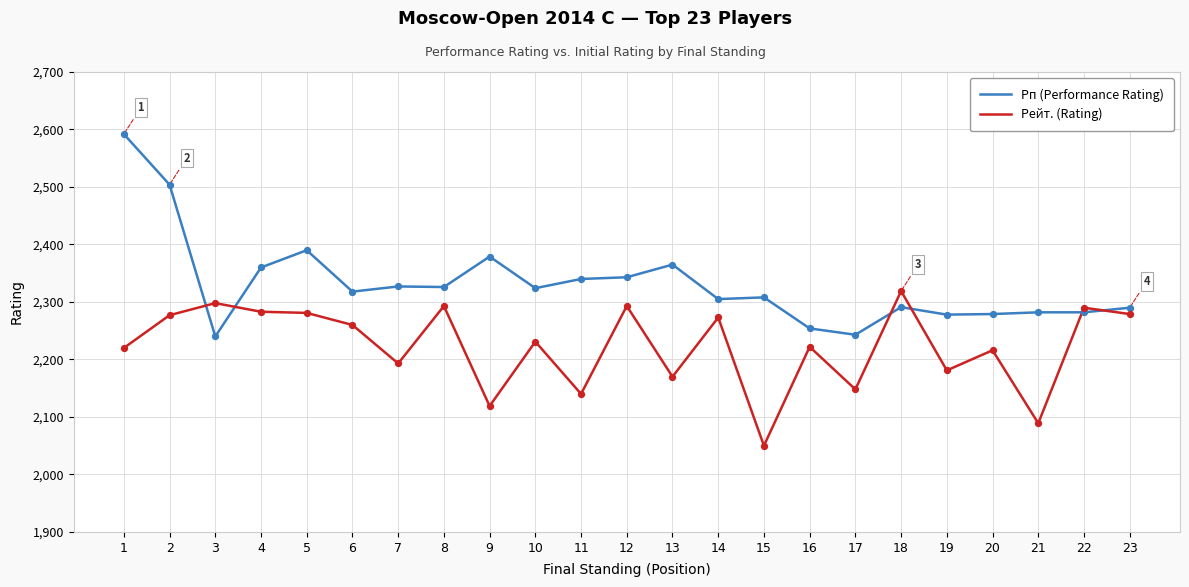

What is the total value across all series at 15?

4358